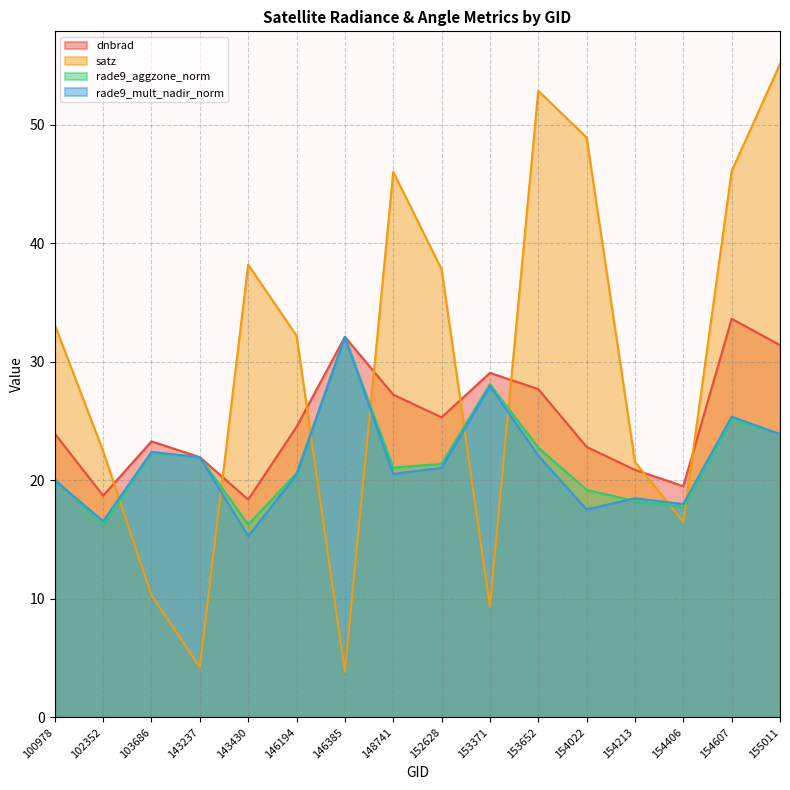

True or false: satz has more than 1 points higher than both neighbors.

True